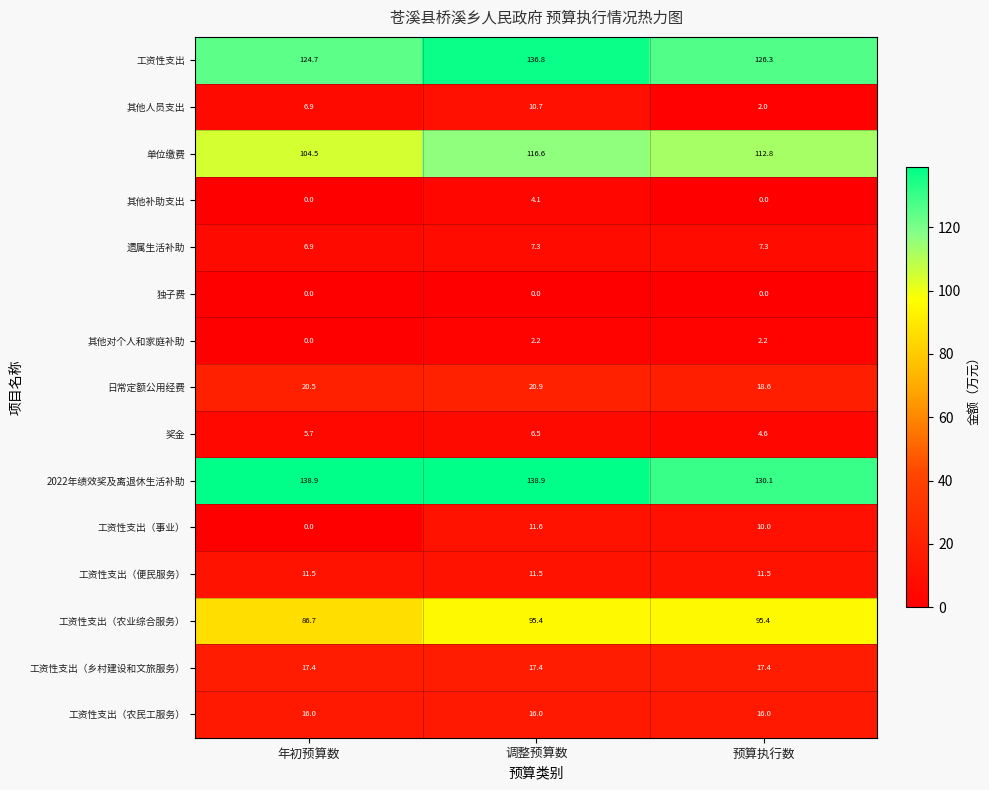

True or false: 其他对个人和家庭补助 has a value of 3.1 at 预算执行数.

False